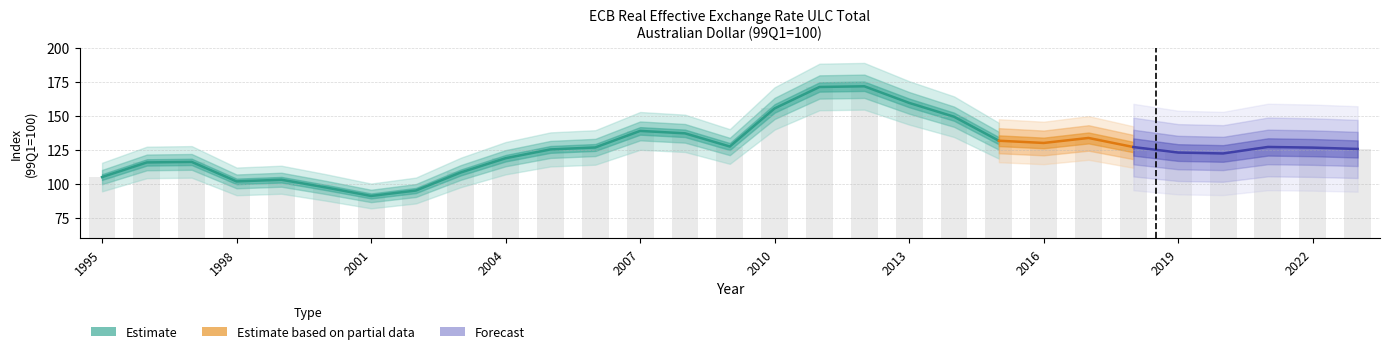

Rank the categories by value from lowest to highest.

2001, 2002, 2000, 1998, 1999, 1995, 2003, 1996, 1997, 2004, 2020, 2019, 2005, 2023, 2022, 2006, 2018, 2021, 2009, 2016, 2015, 2017, 2008, 2007, 2014, 2010, 2013, 2011, 2012